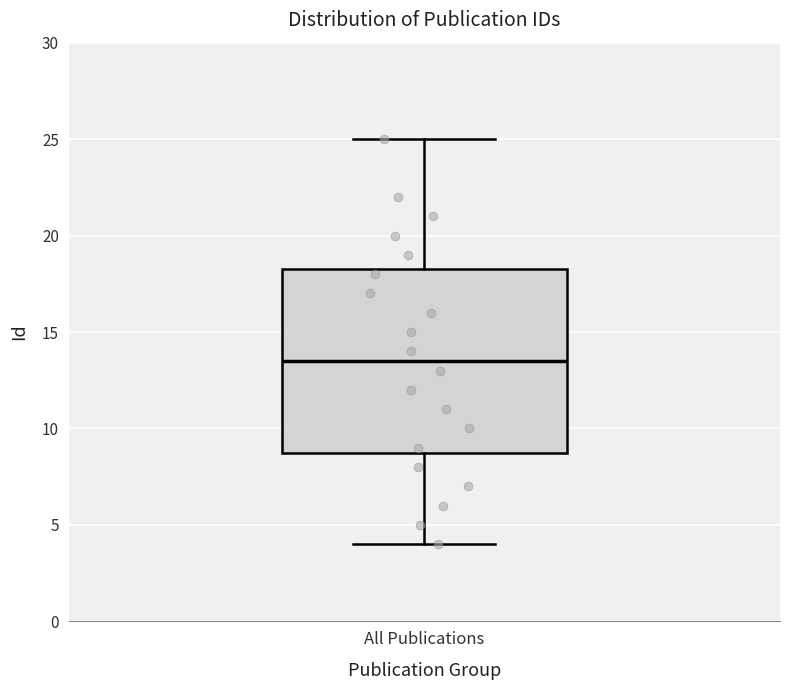

Read this box plot against the y-axis: the position of the median line, the range covered by the box, and the ends of both whiskers. The values are not printed on the chart, so give them approximately, as read against the axis.

median 13.5, box 9.0 to 18.5, whiskers 4.0 to 25.0